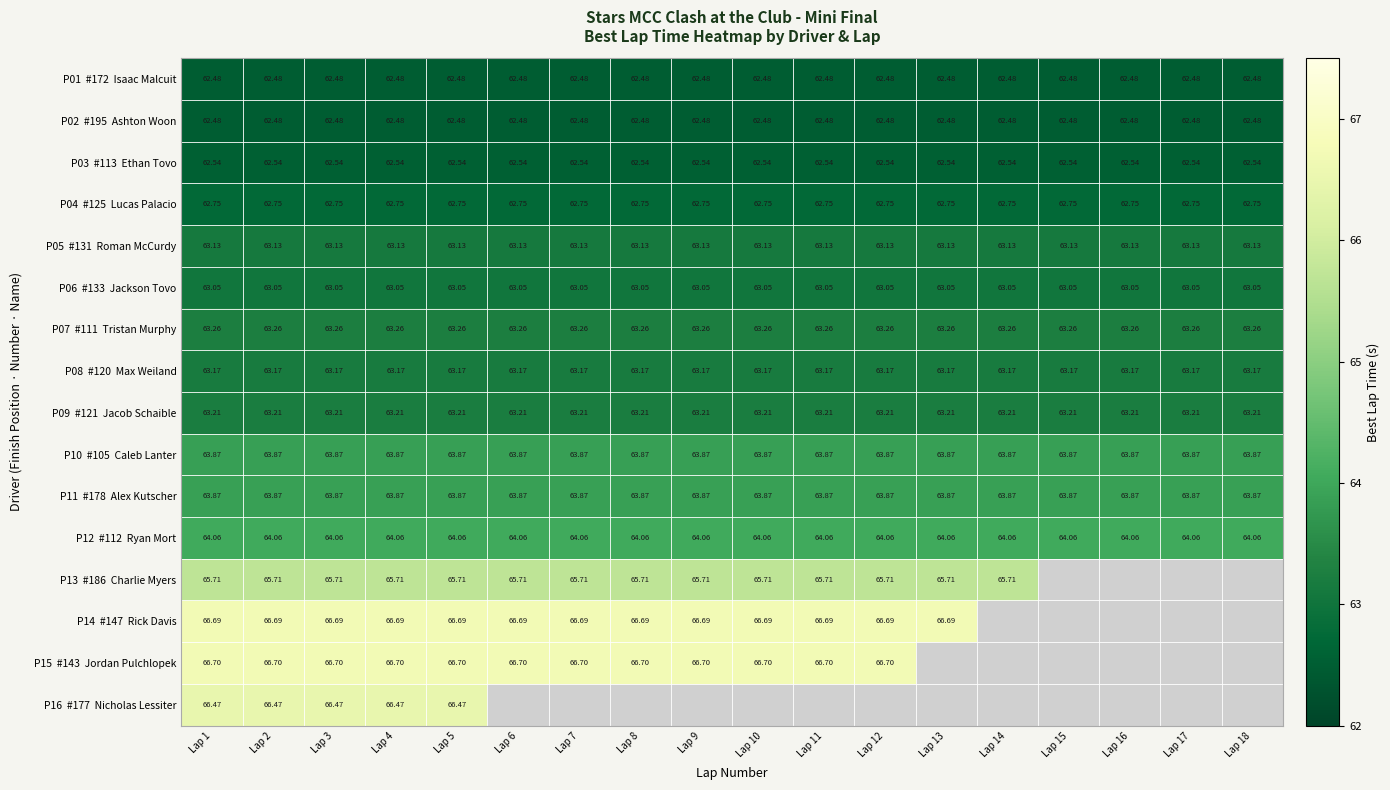

Rank the categories by P09 #121 Jacob Schaible value from highest to lowest.

Lap 1, Lap 2, Lap 3, Lap 4, Lap 5, Lap 6, Lap 7, Lap 8, Lap 9, Lap 10, Lap 11, Lap 12, Lap 13, Lap 14, Lap 15, Lap 16, Lap 17, Lap 18